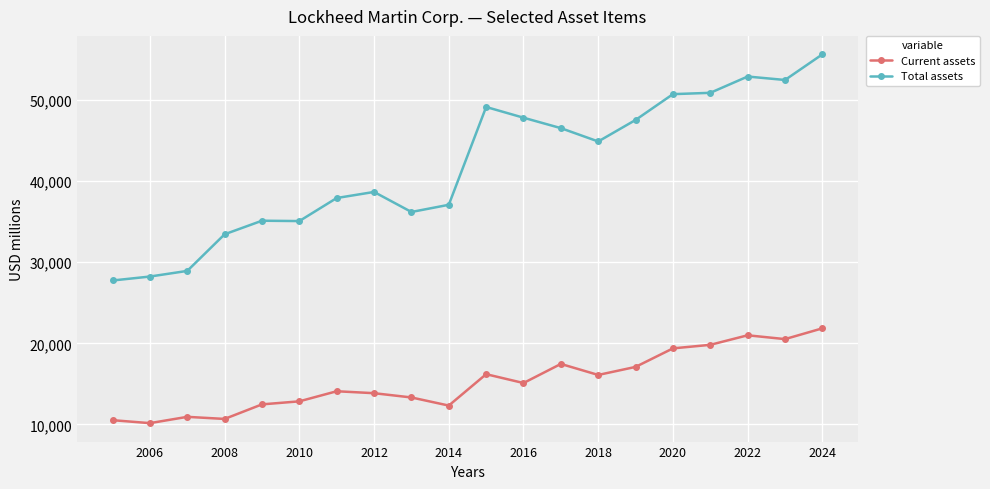

List the series in order of their peak value, highest first.

Total assets, Current assets